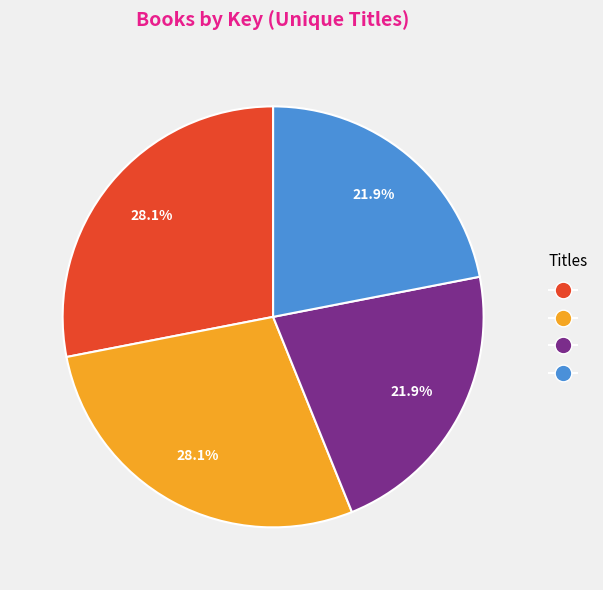

Does any single category account for the majority?

No